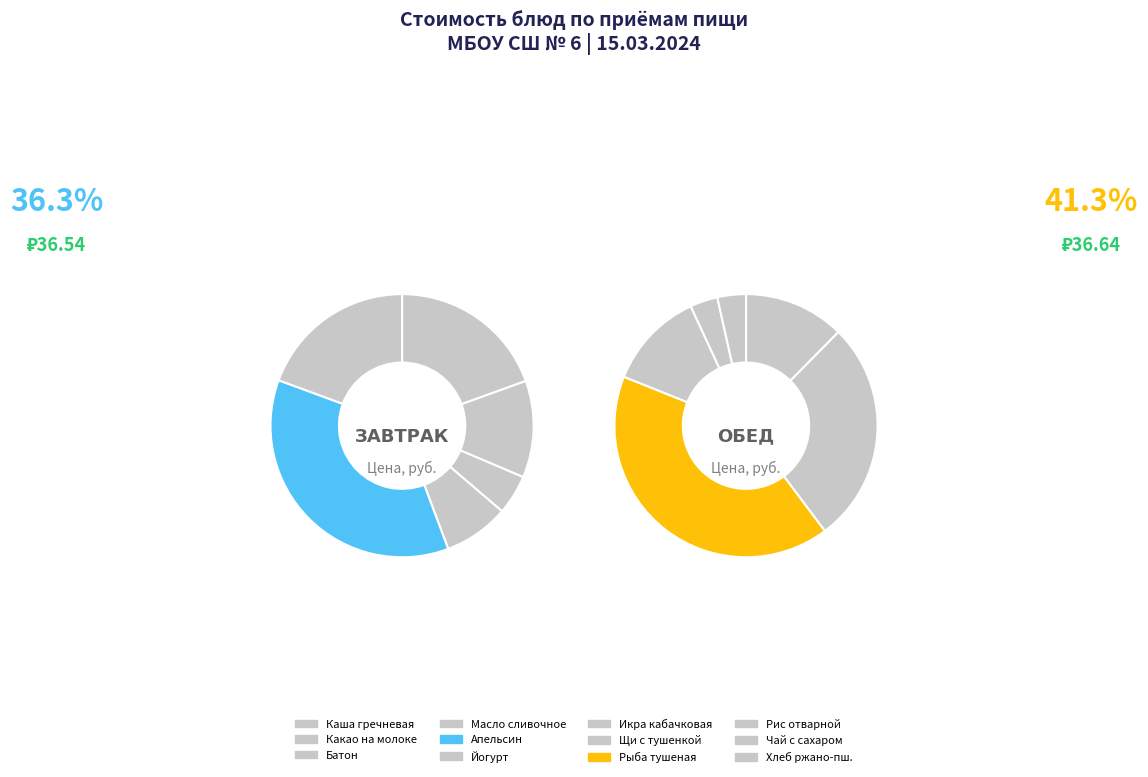

How many segments does this pie chart have?

12